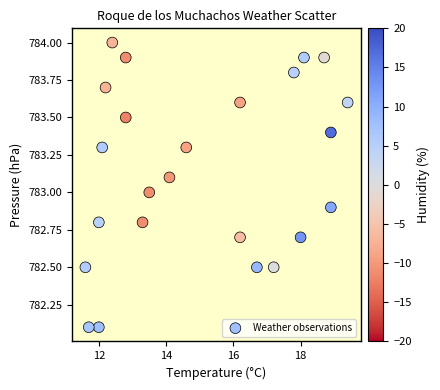

What is the range of Y values (max minus min)?

1.9